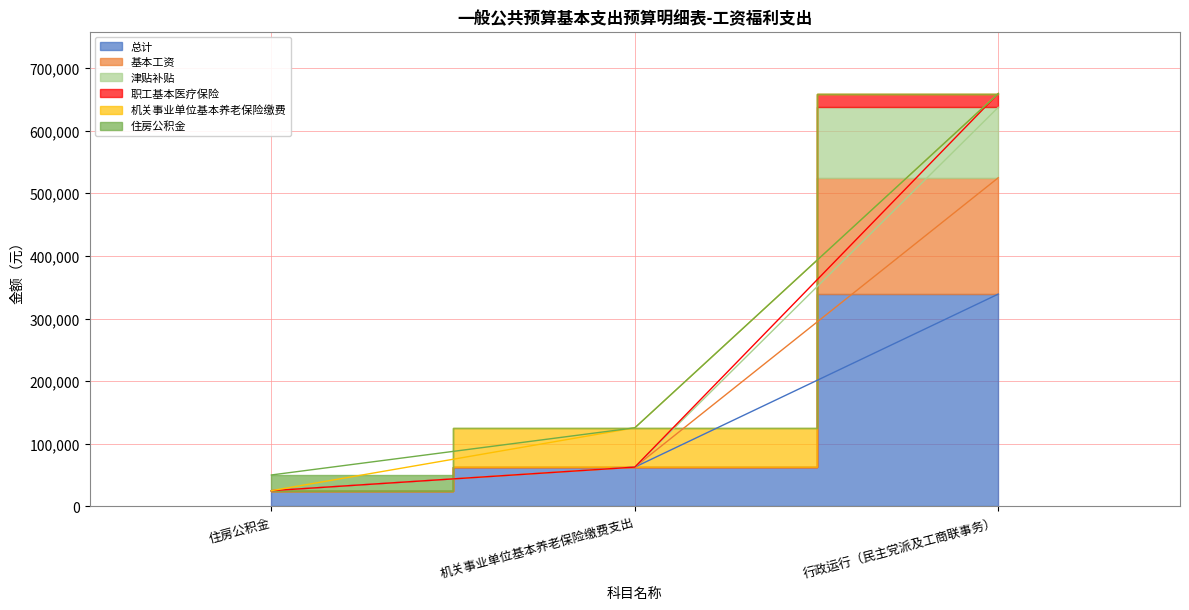

Is it true that 基本工资 equals 22960.2 at 机关事业单位基本养老保险缴费支出?

False